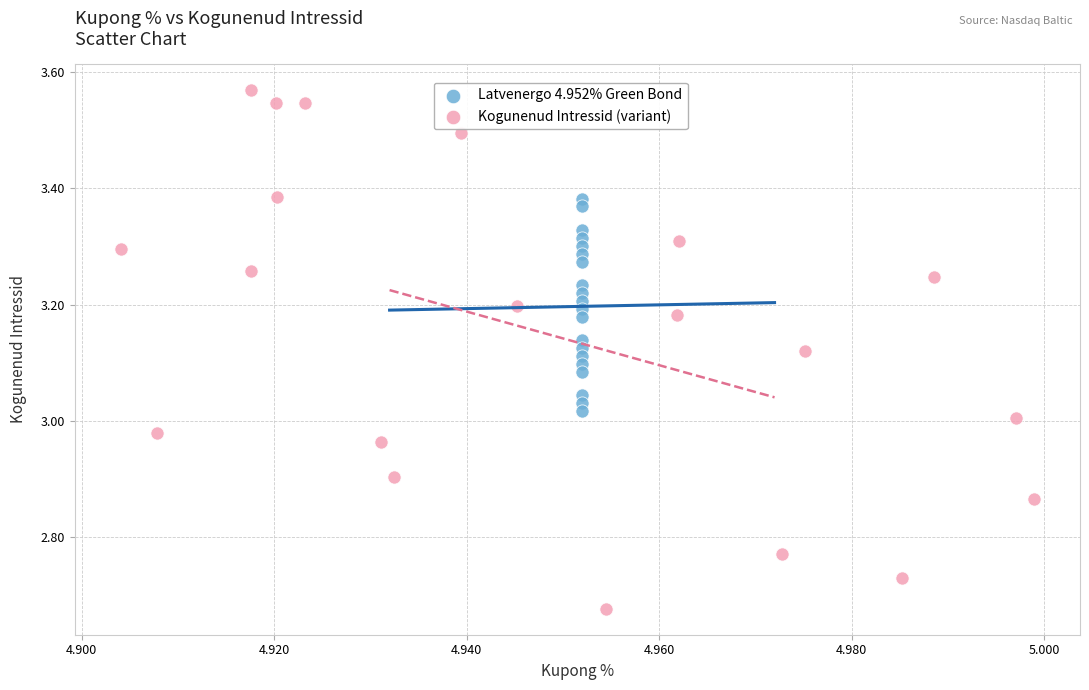

Which series reaches the maximum Y coordinate?

Kogunenud Intressid (variant)